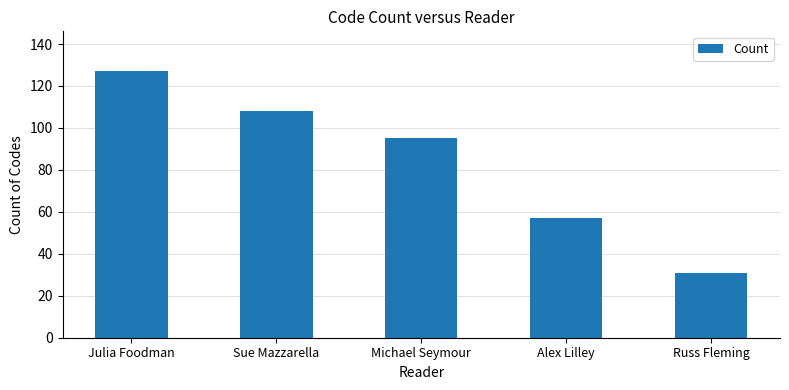

Reading left to right, what are all the values shown in this chart?

127	108	95	57	31